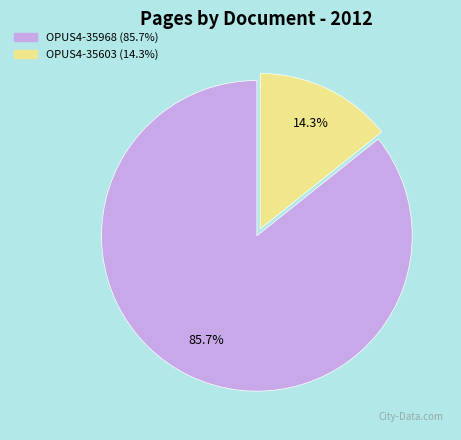

Rank the categories by value from highest to lowest.

OPUS4-35968, OPUS4-35603